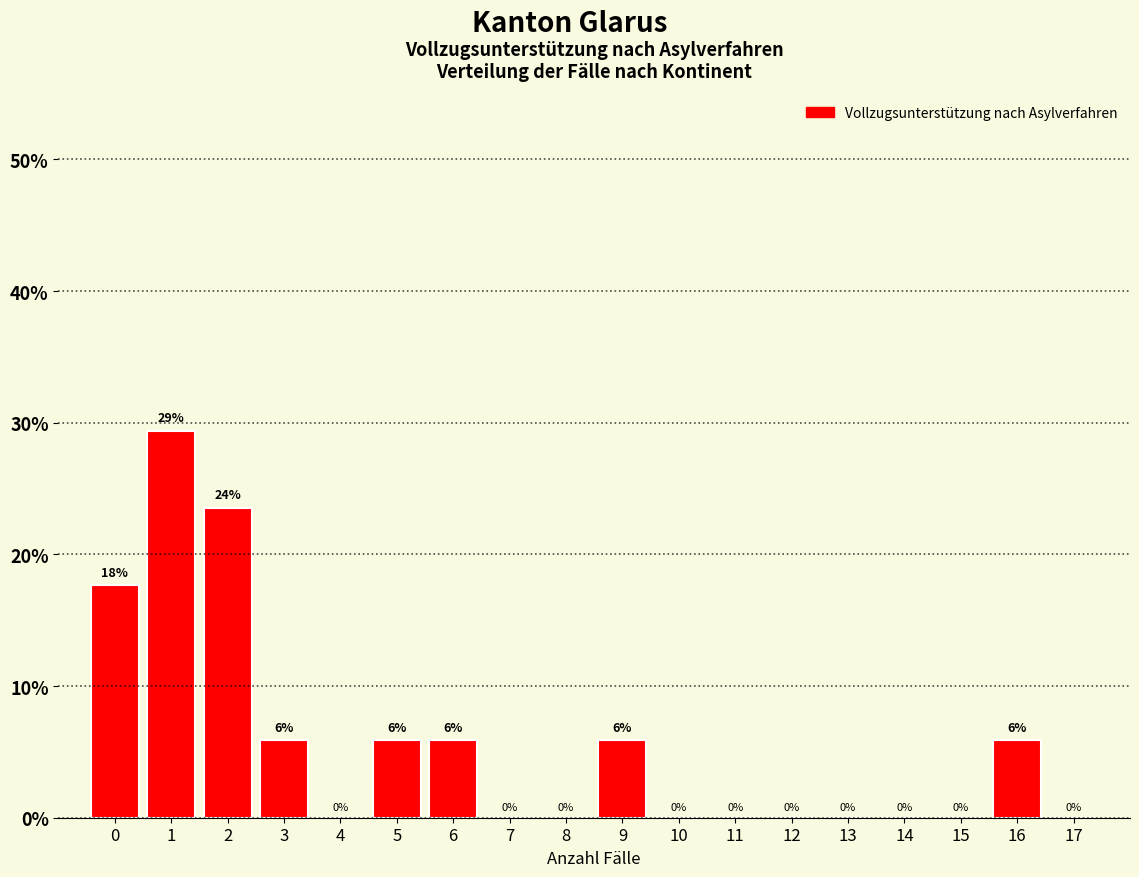

Over which range of the x-axis is the bar tallest?

0.5 to 1.5